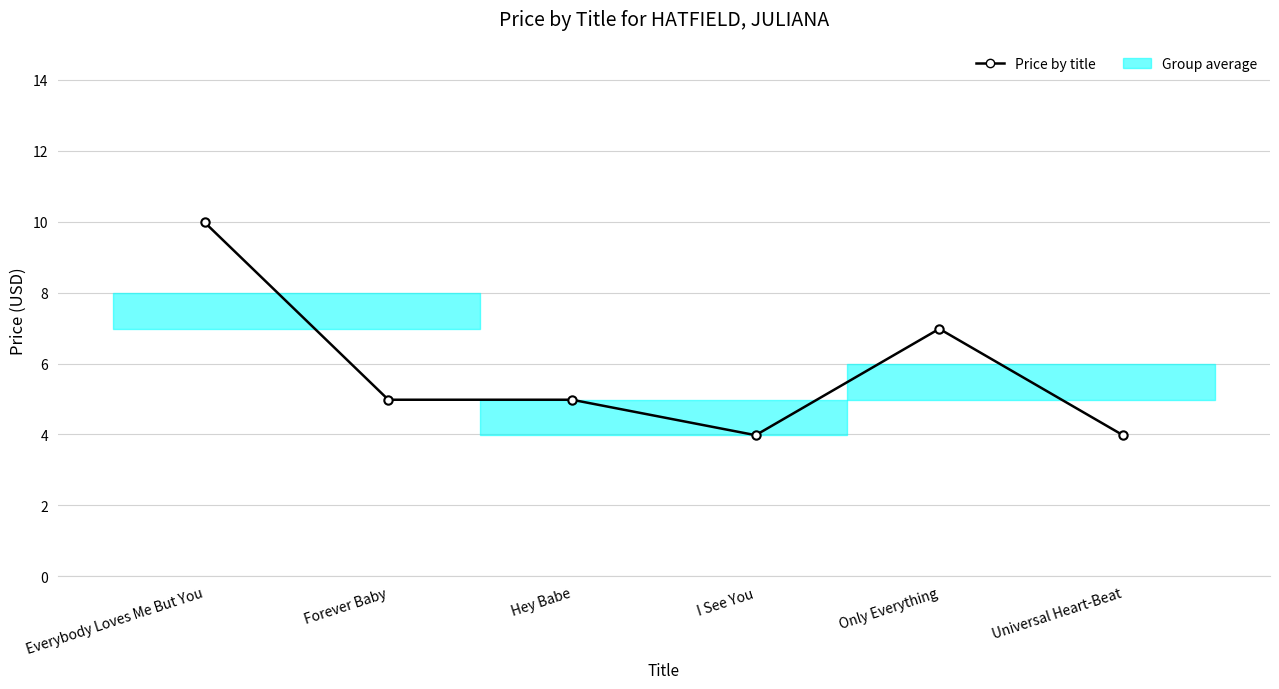

The value at Hey Babe is 5.0. True or false?

True